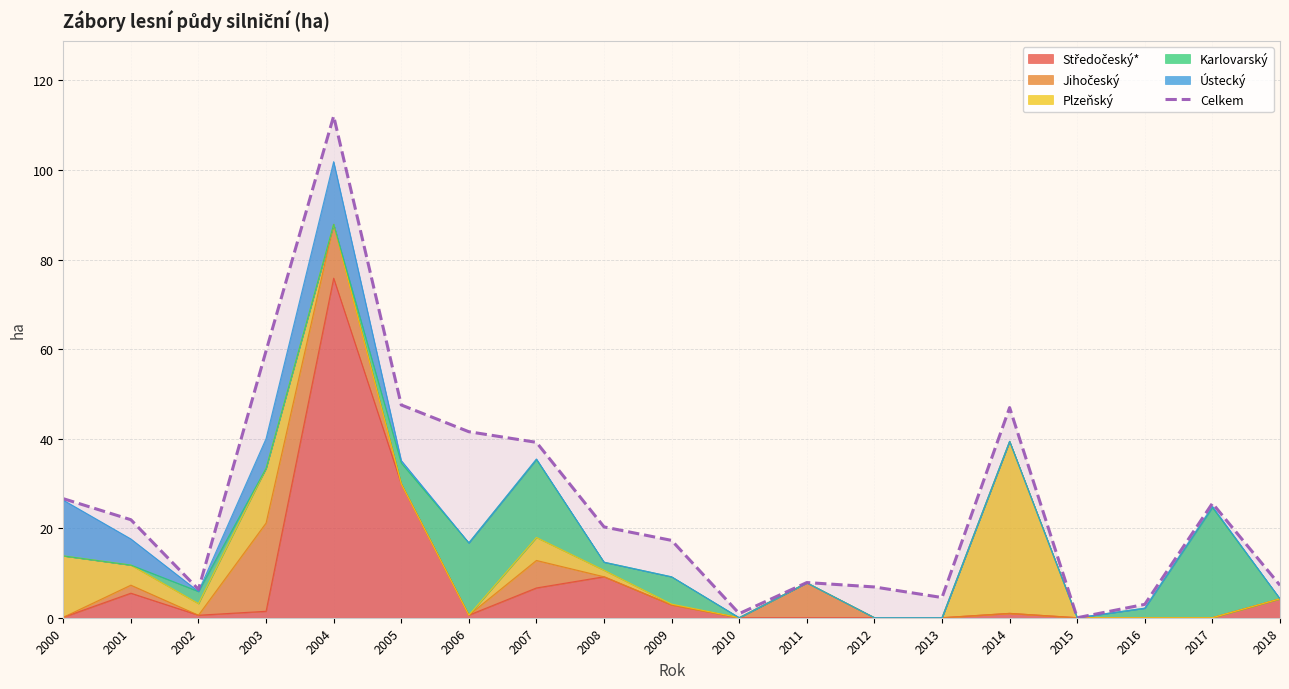

Does the chart have visible grid lines?

Yes